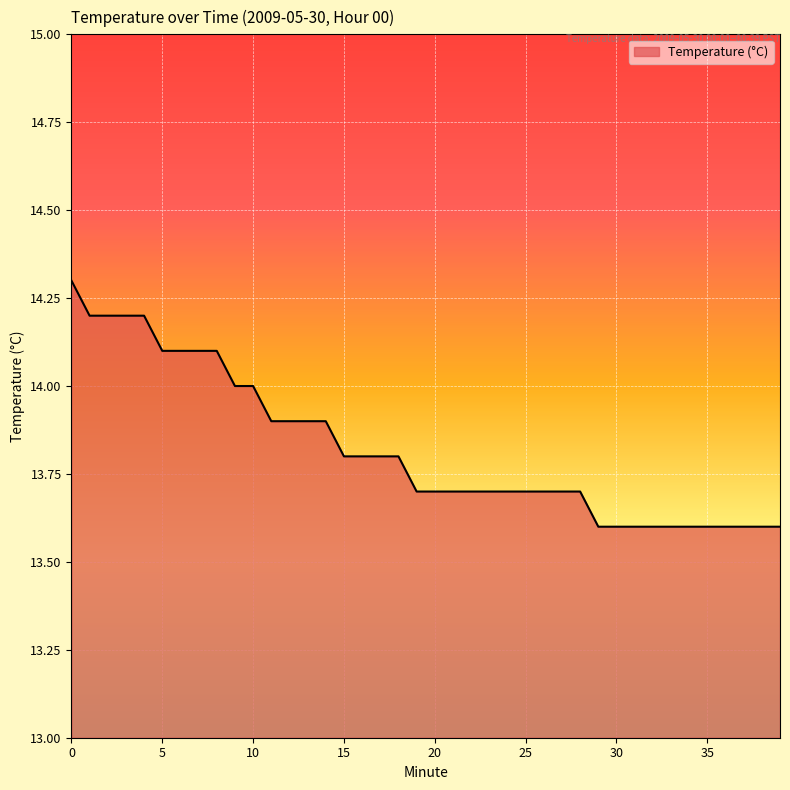

How many lines are shown in the chart?

1